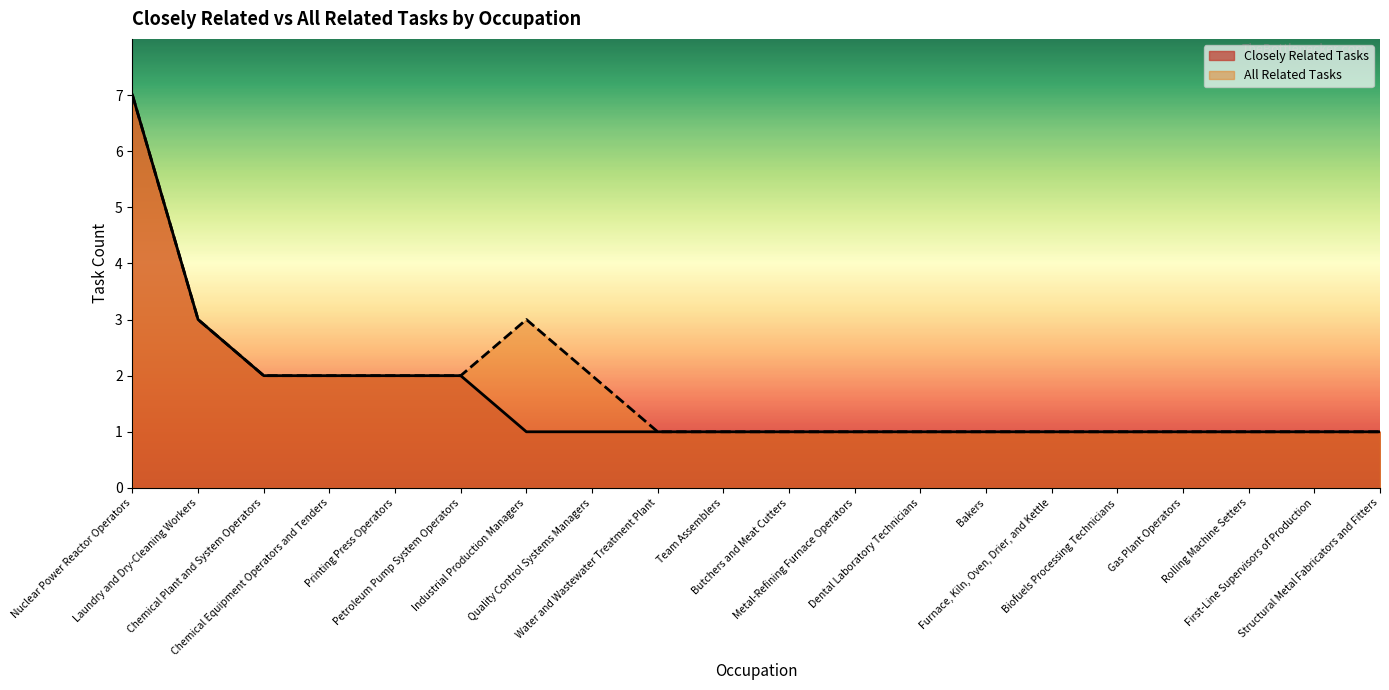

How many categories are shown in the chart?

20